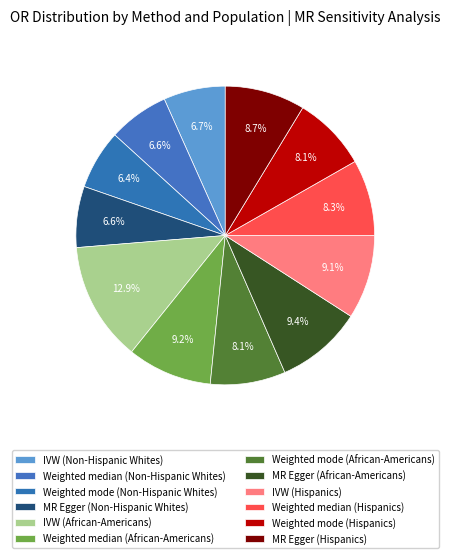

What percentage is NOT represented by Weighted median (Non-Hispanic Whites)?

93.4%